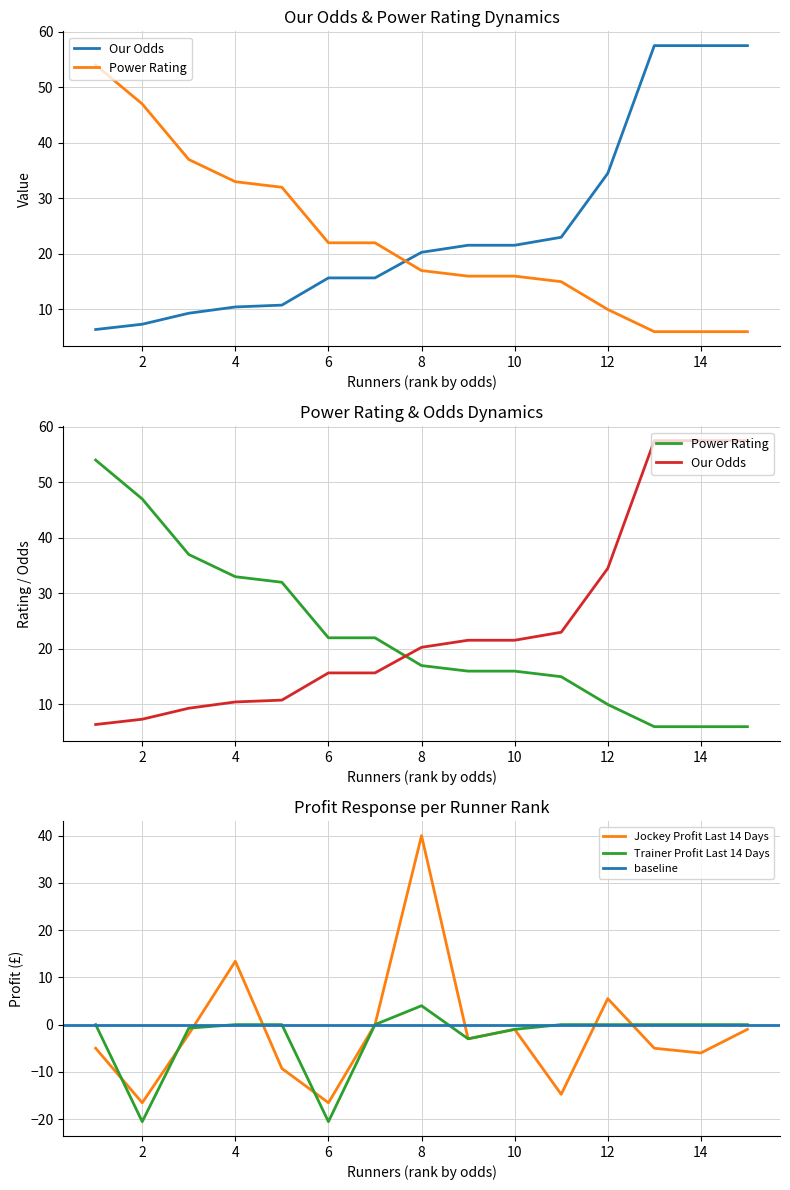

Rank the categories by Jockey Profit Last 14 Days value from highest to lowest.

8, 4, 12, 7, 10, 15, 3, 9, 1, 13, 14, 5, 11, 2, 6